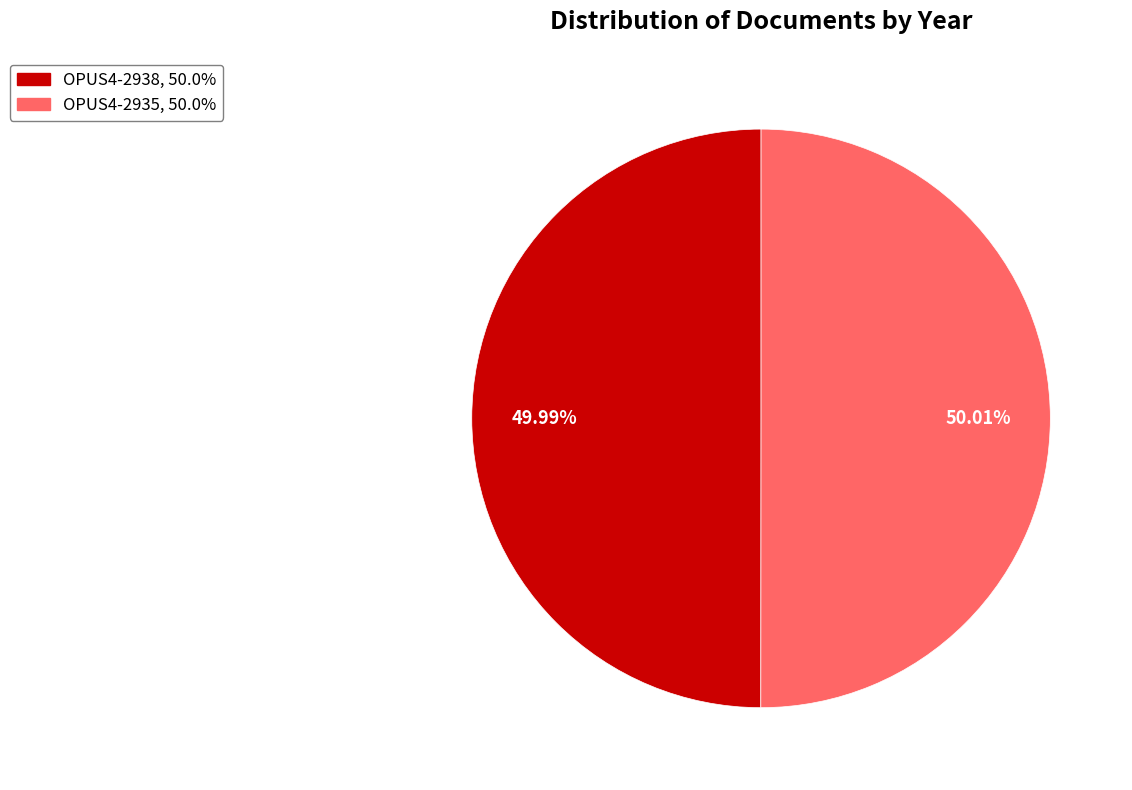

What is the ratio of the value at OPUS4-2938, 50.0% to the value at OPUS4-2935, 50.0%?

1.0